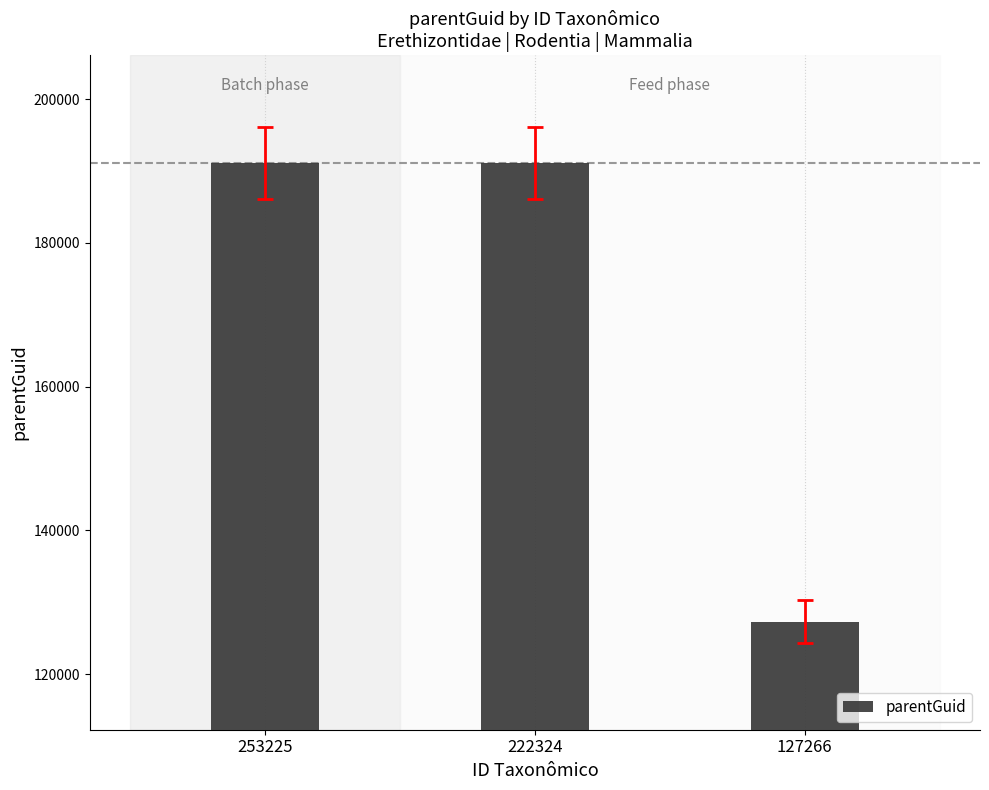

What is the average value?

169805